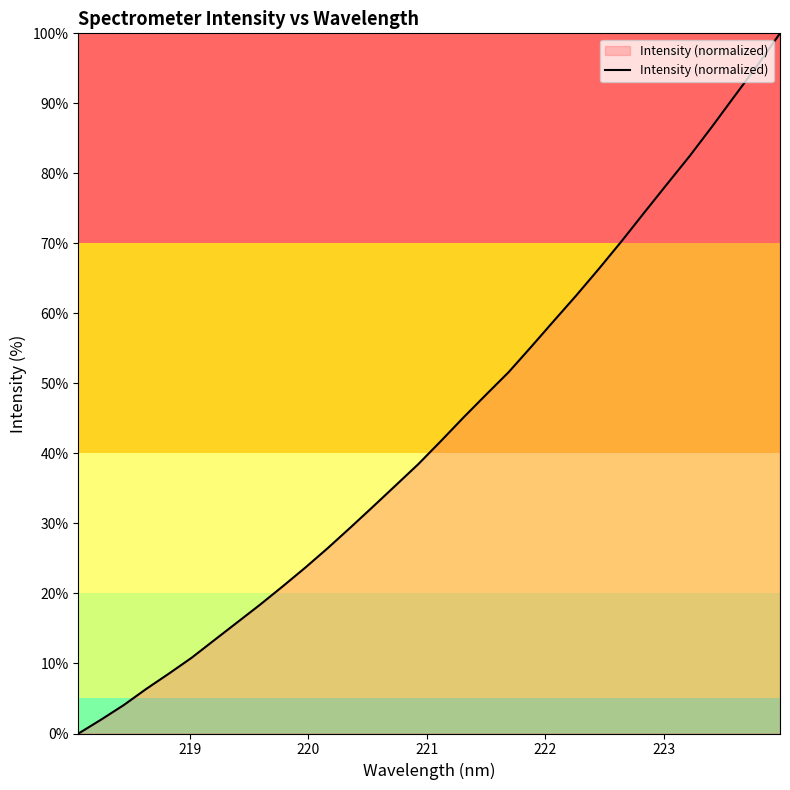

How many lines are shown in the chart?

1